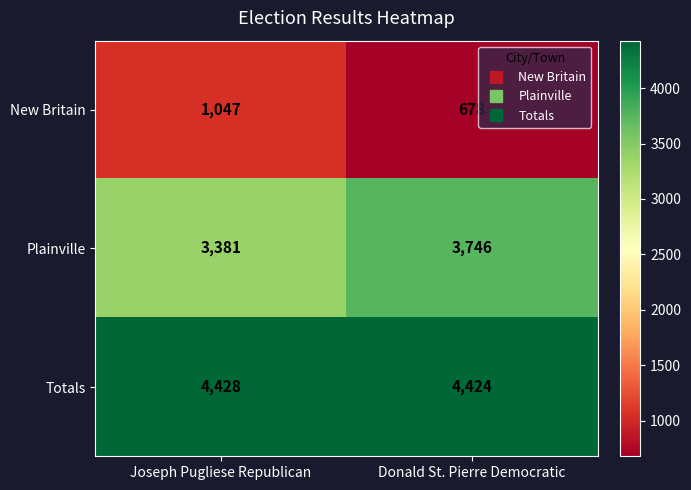

Is it true that New Britain equals 1457 at Joseph Pugliese Republican?

False